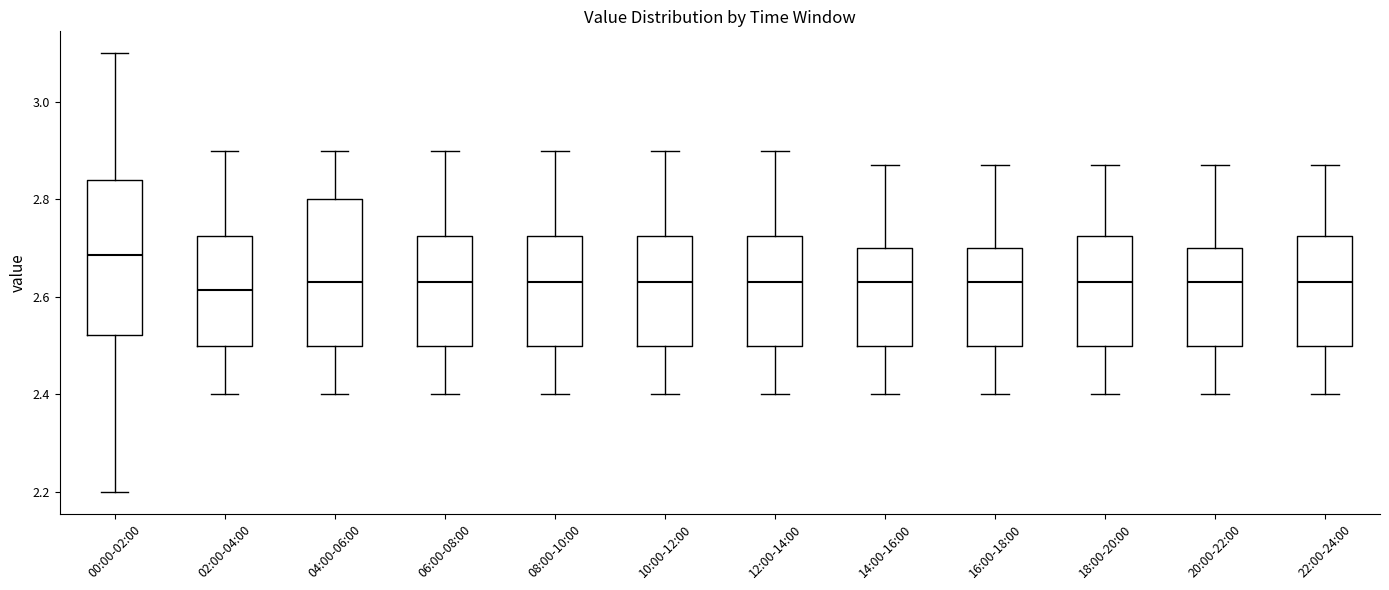

Reading left to right, transcribe this box plot: for each box, give where its median line is, the range the box spans, and where its two whiskers end, as read against the y-axis. The values are not printed on the chart, so give them approximately, as read against the axis.

00:00-02:00: median 2.68, box 2.52 to 2.84, whiskers 2.20 to 3.10
02:00-04:00: median 2.62, box 2.50 to 2.72, whiskers 2.40 to 2.90
04:00-06:00: median 2.64, box 2.50 to 2.80, whiskers 2.40 to 2.90
06:00-08:00: median 2.64, box 2.50 to 2.72, whiskers 2.40 to 2.90
08:00-10:00: median 2.64, box 2.50 to 2.72, whiskers 2.40 to 2.90
10:00-12:00: median 2.64, box 2.50 to 2.72, whiskers 2.40 to 2.90
12:00-14:00: median 2.64, box 2.50 to 2.72, whiskers 2.40 to 2.90
14:00-16:00: median 2.64, box 2.50 to 2.70, whiskers 2.40 to 2.88
16:00-18:00: median 2.64, box 2.50 to 2.70, whiskers 2.40 to 2.88
18:00-20:00: median 2.64, box 2.50 to 2.72, whiskers 2.40 to 2.88
20:00-22:00: median 2.64, box 2.50 to 2.70, whiskers 2.40 to 2.88
22:00-24:00: median 2.64, box 2.50 to 2.72, whiskers 2.40 to 2.88